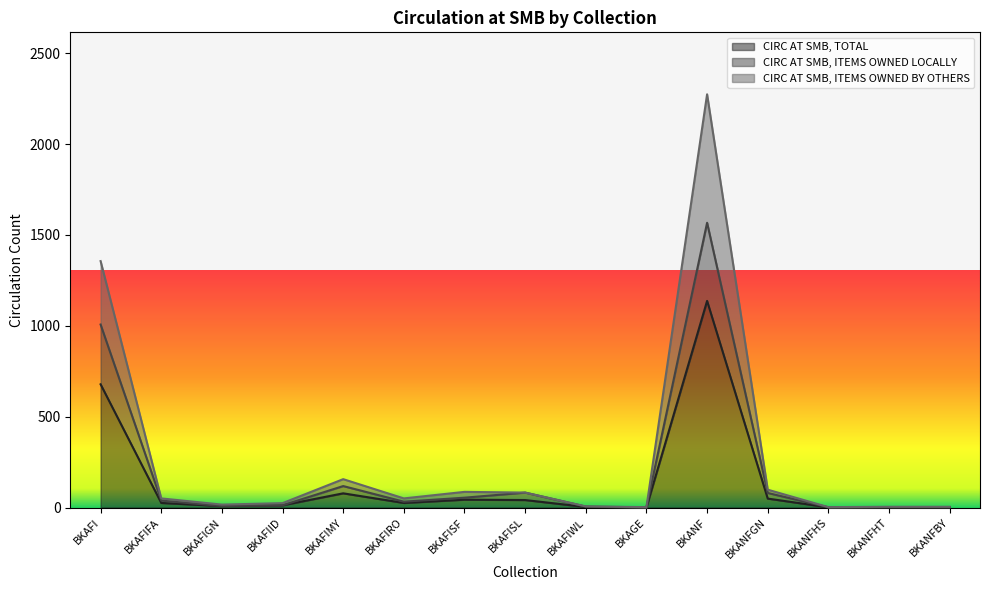

What position from the right is BKAFIGN?

13